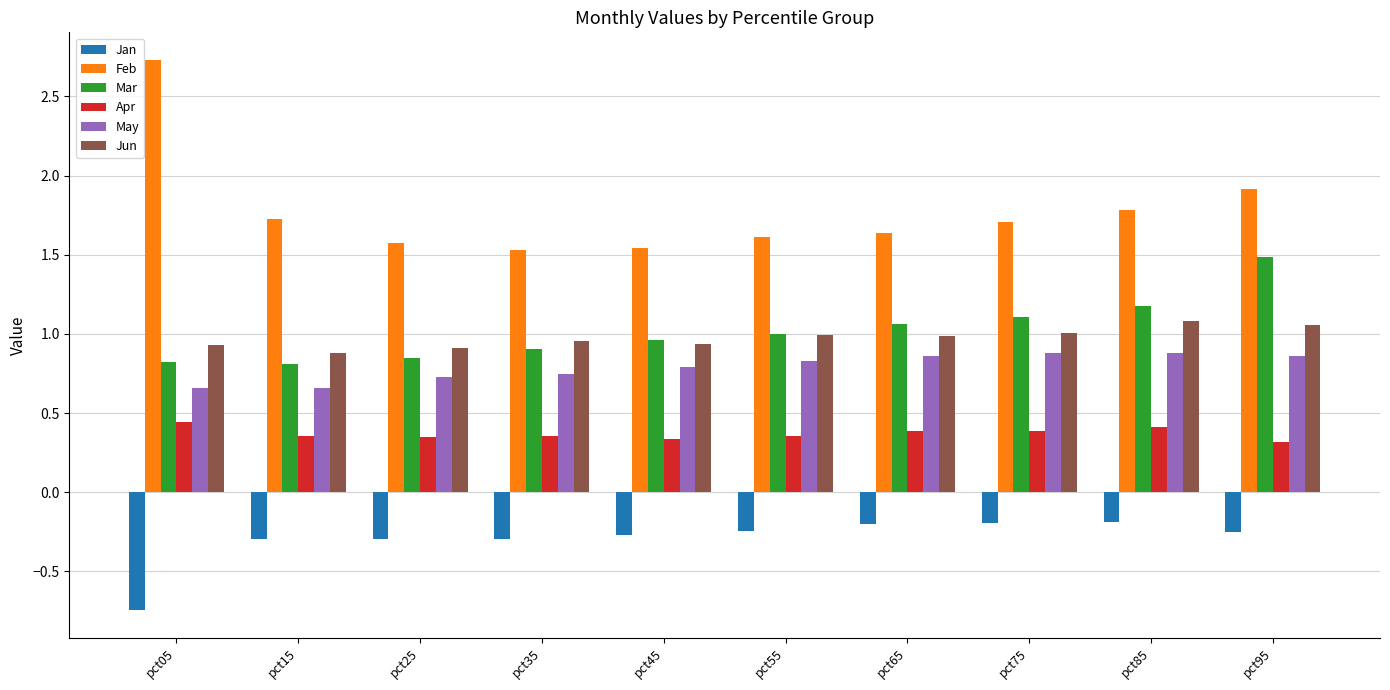

True or false: Jun has a value of 0.6 at pct75.

False